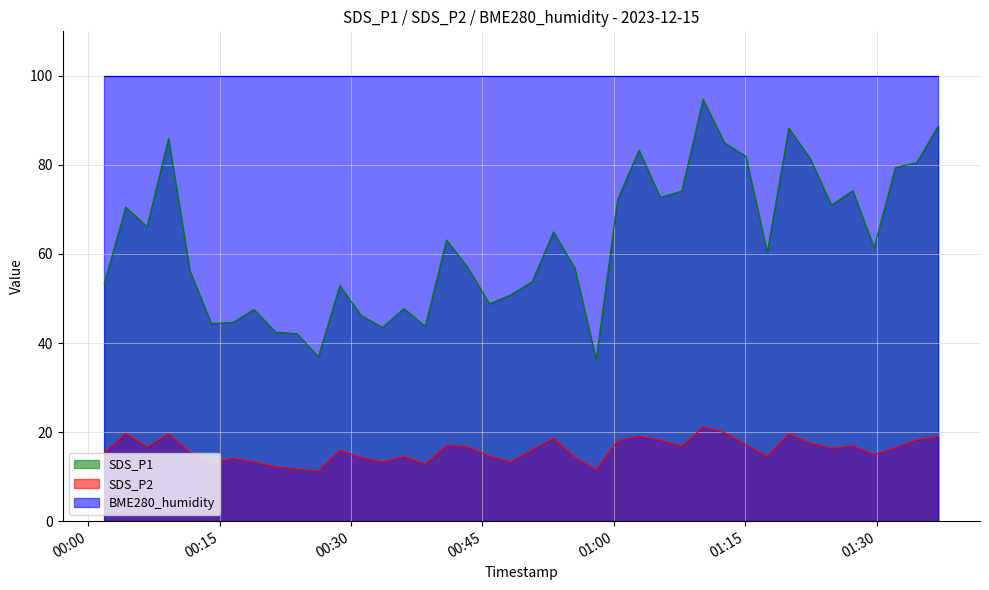

True or false: SDS_P2 and SDS_P1 cross at least once.

False